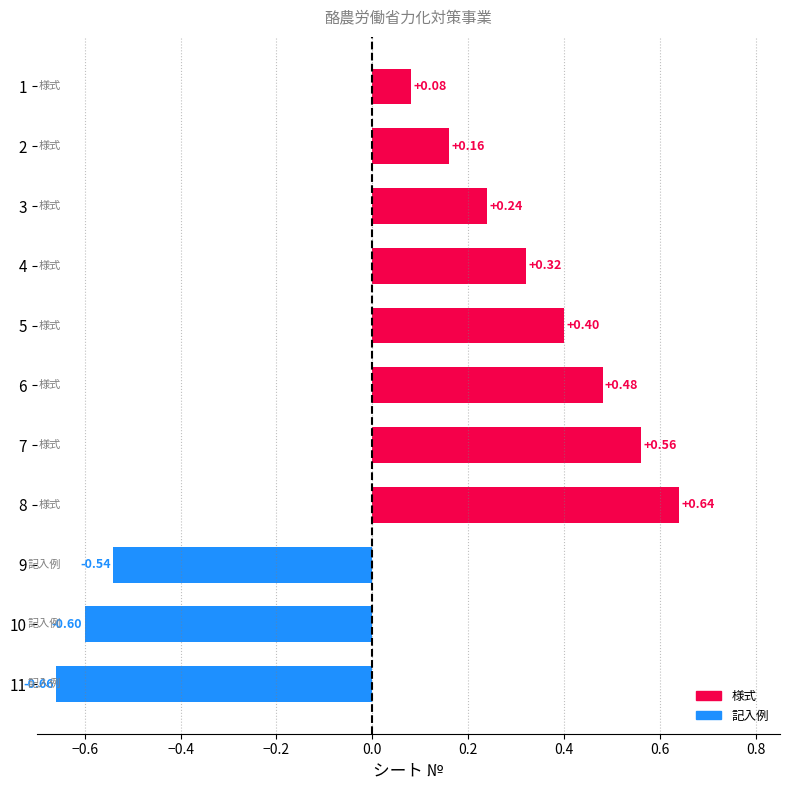

What is the difference between the maximum and minimum values?

1.3